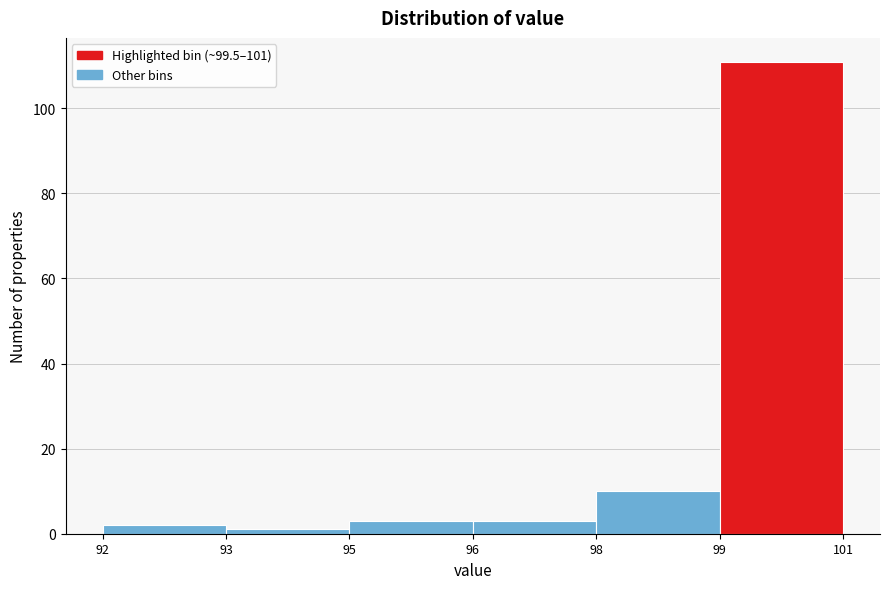

Reading left to right, list all the values displayed in this chart.

2	1	3	3	10	111